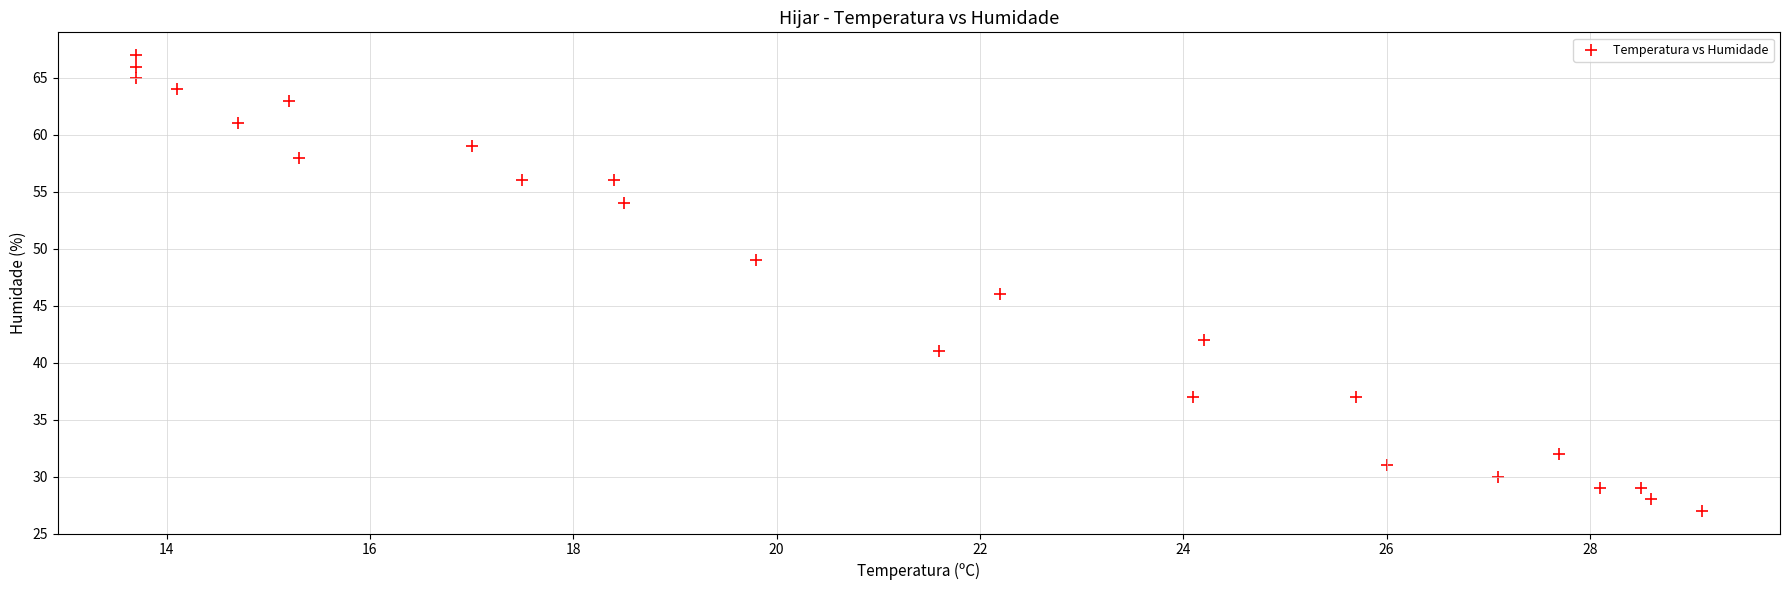

What Y value in the scatter plot is closest to 47?

46